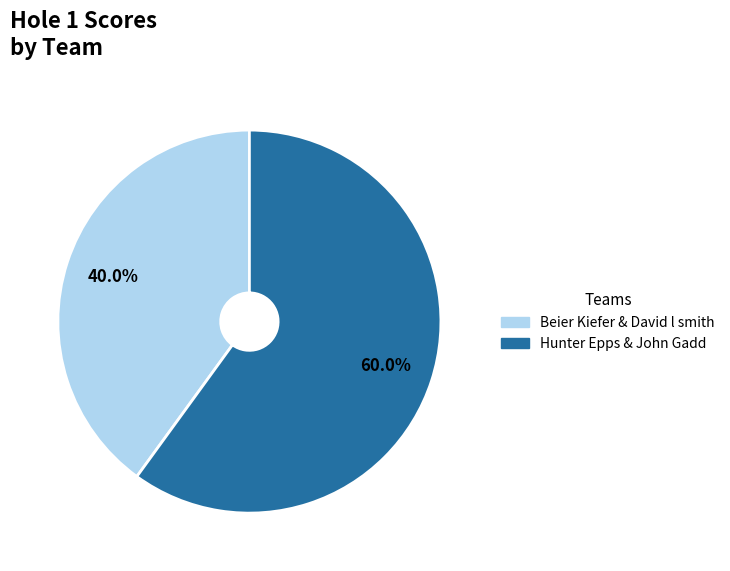

To the nearest percent, what is the combined percentage of Hunter Epps & John Gadd and Beier Kiefer & David l smith?

100%